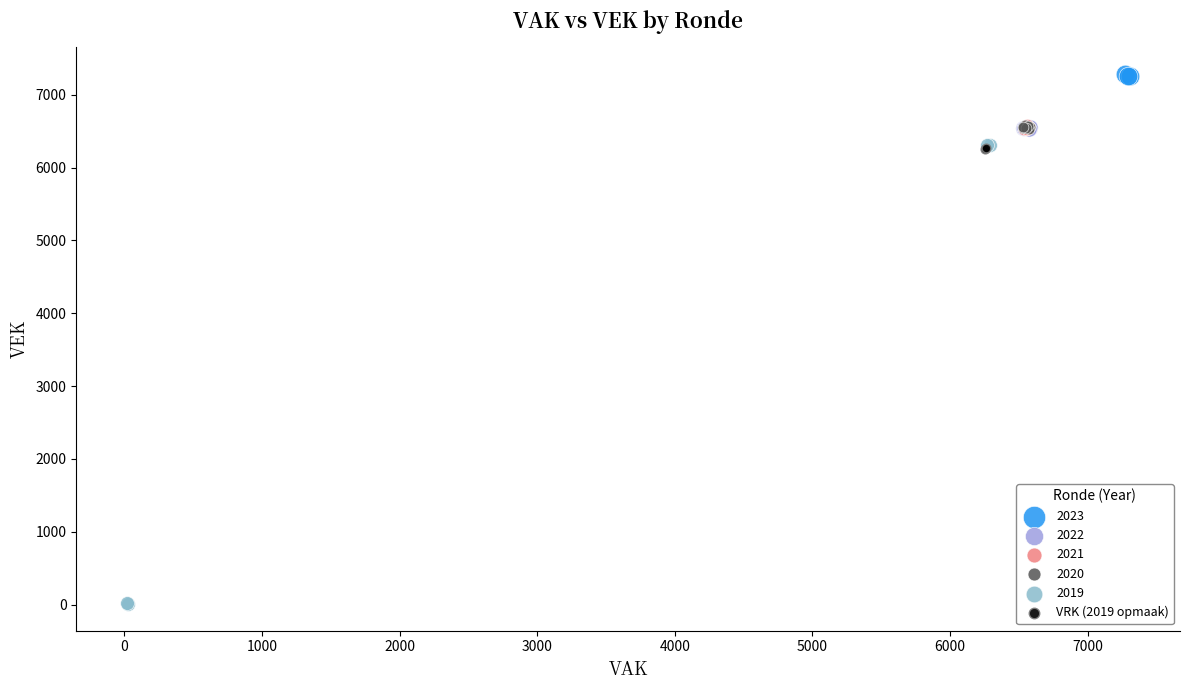

What are all the series names shown in the legend?

2023, 2022, 2021, 2020, 2019, VRK (2019 opmaak)